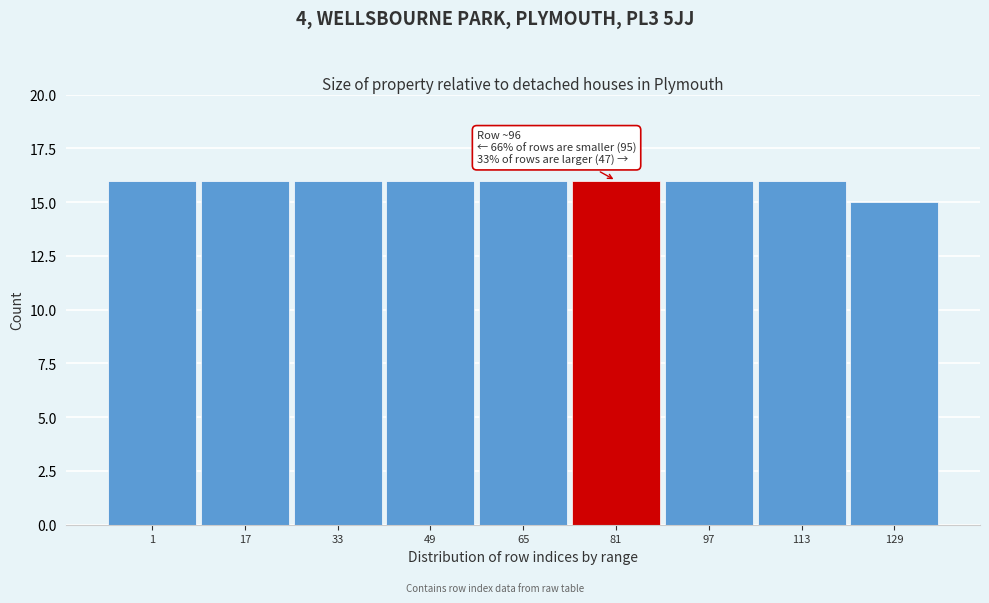

Reading left to right, transcribe all the data shown in this chart.

16	16	16	16	16	16	16	16	15